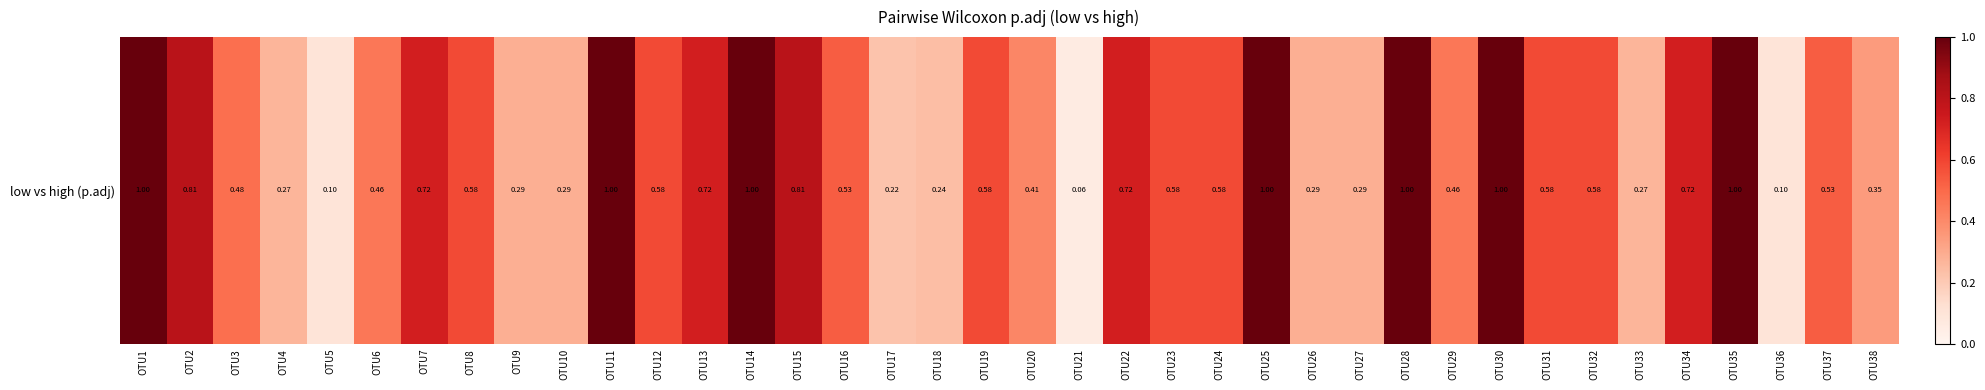

List the labels in order of value, smallest first.

OTU21, OTU5, OTU36, OTU17, OTU18, OTU4, OTU33, OTU9, OTU10, OTU26, OTU27, OTU38, OTU20, OTU6, OTU29, OTU3, OTU16, OTU37, OTU8, OTU12, OTU19, OTU23, OTU24, OTU31, OTU32, OTU7, OTU13, OTU22, OTU34, OTU2, OTU15, OTU1, OTU11, OTU14, OTU25, OTU28, OTU30, OTU35